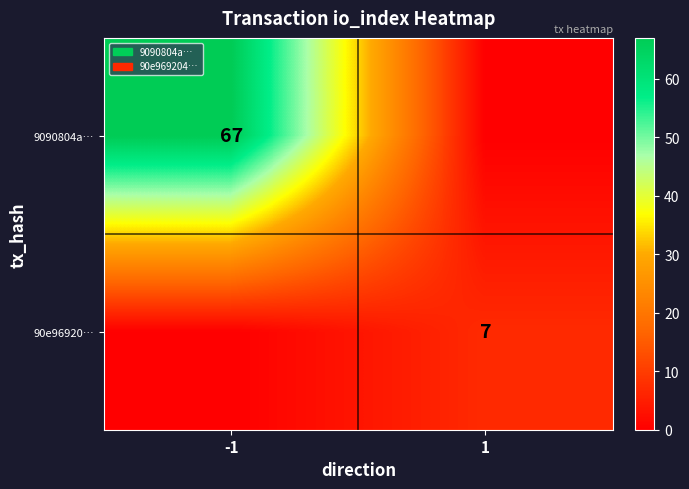

The value of 90e96920… at 1 is 10. True or false?

False